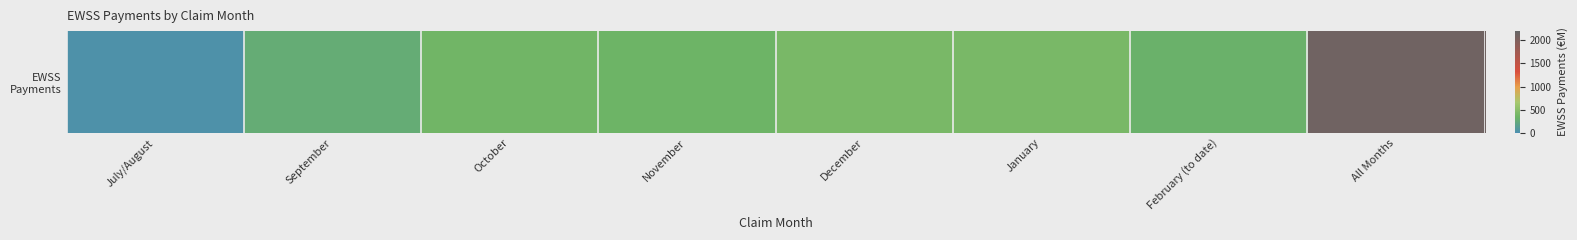

Reading left to right, what are all the values shown in this chart?

32.6	259.3	361.3	341.5	411.4	404.9	309.6	2121.0